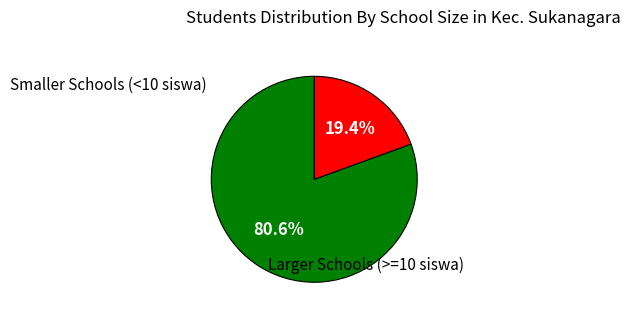

How many slices are in this pie chart?

2